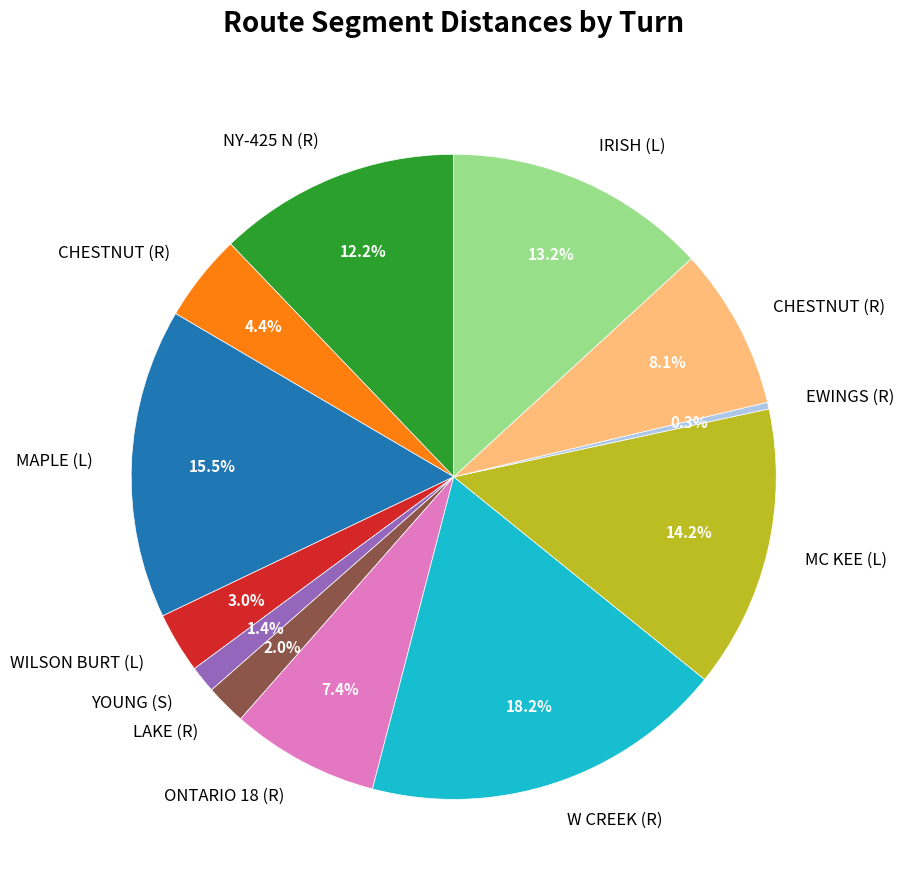

Does any single category account for the majority?

No